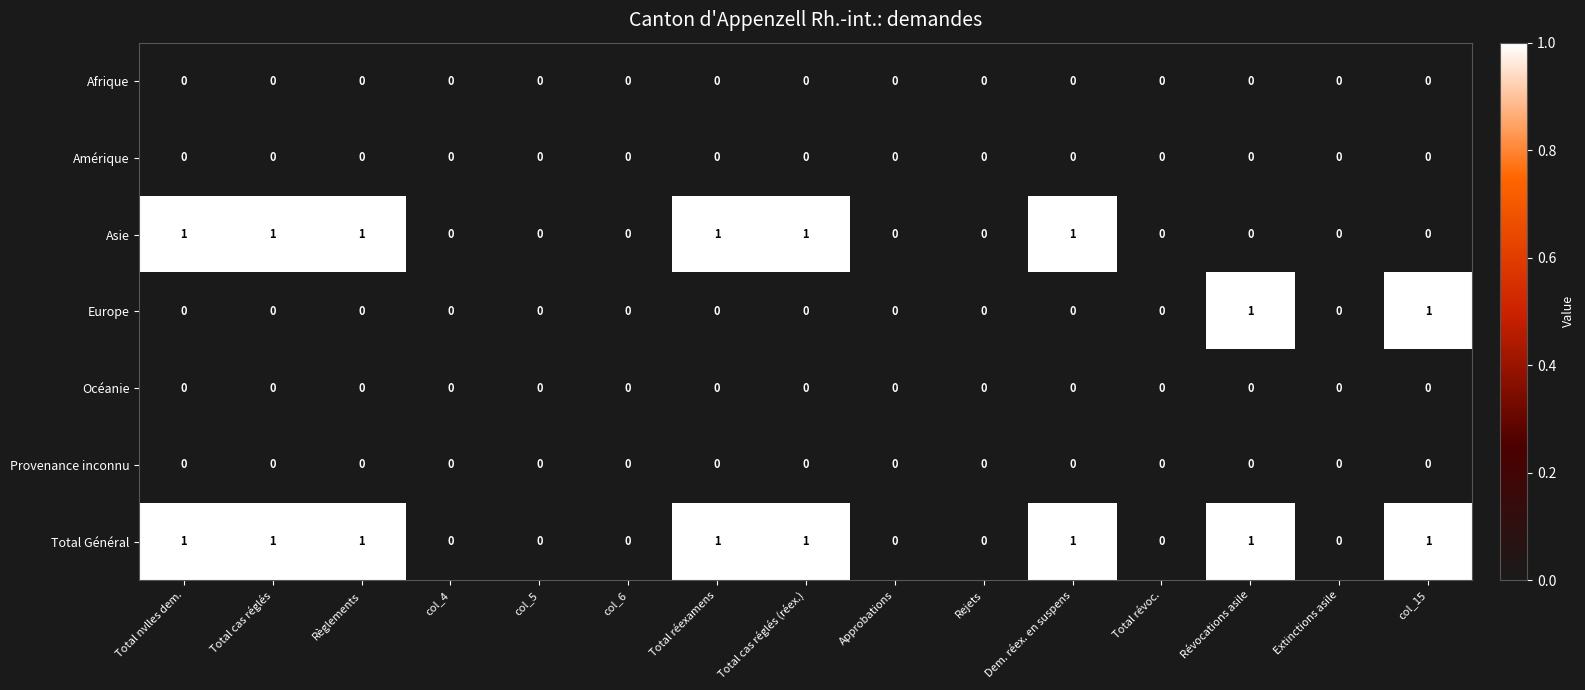

Is it true that Afrique equals 0 at col_15?

True